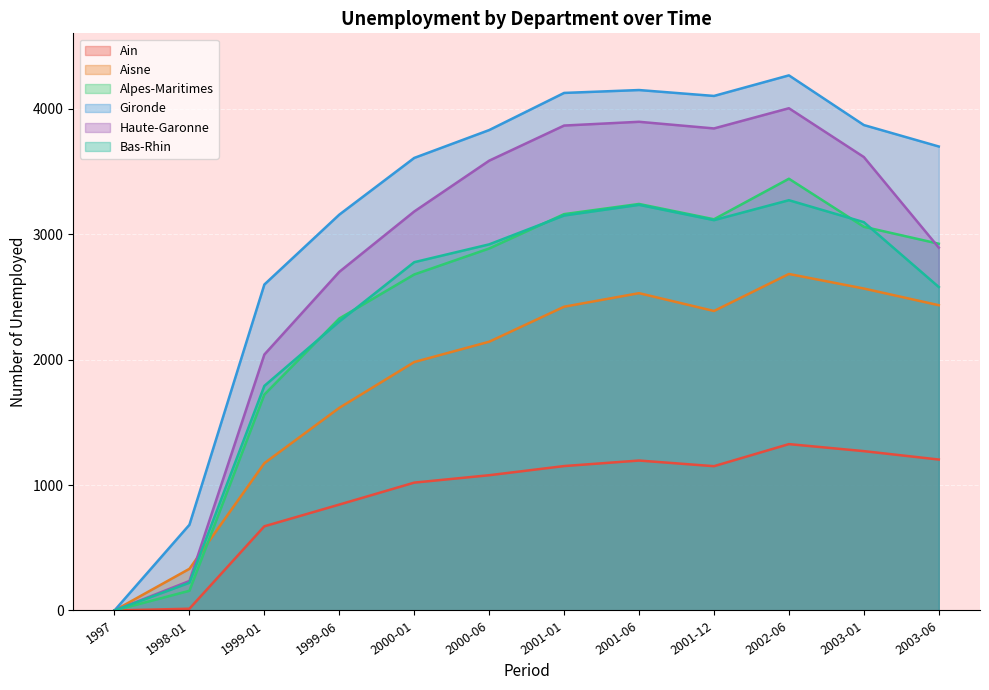

Between 2000-06 and 2003-06, which series saw the biggest shift?

Haute-Garonne